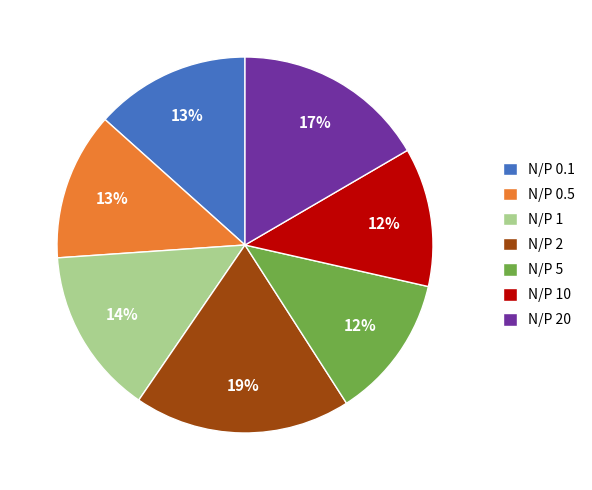

To the nearest percent, what is the difference between the largest and smallest slice percentages?

7%